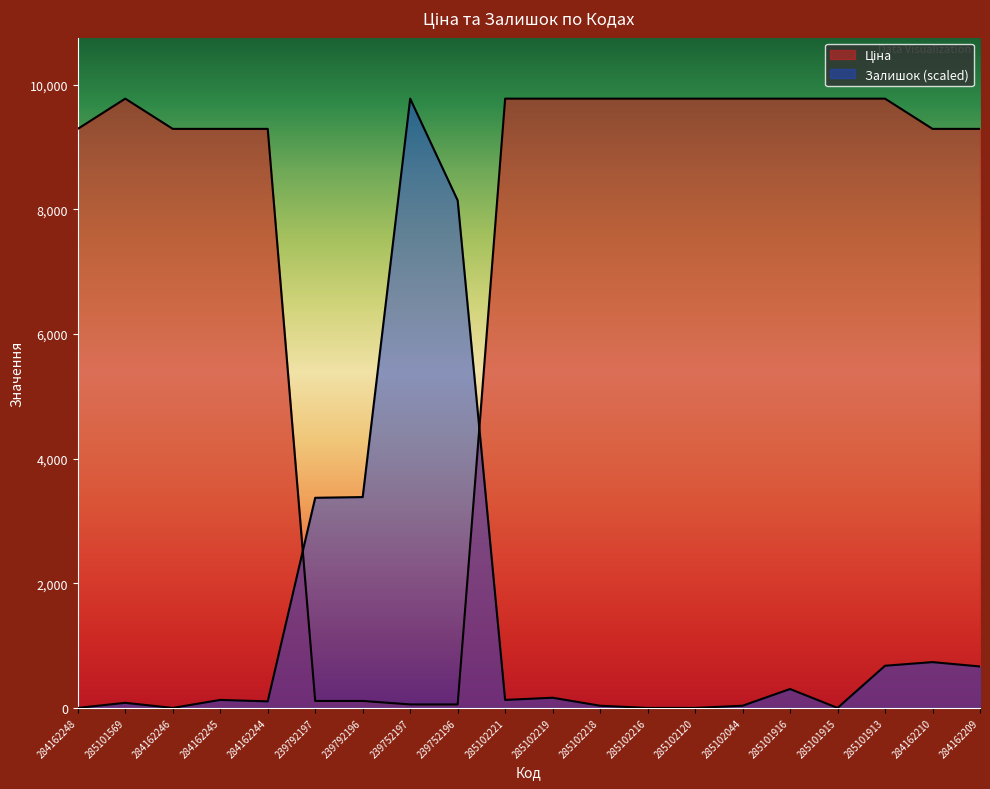

The Ціна series shows 13282.4 at 284162246. True or false?

False